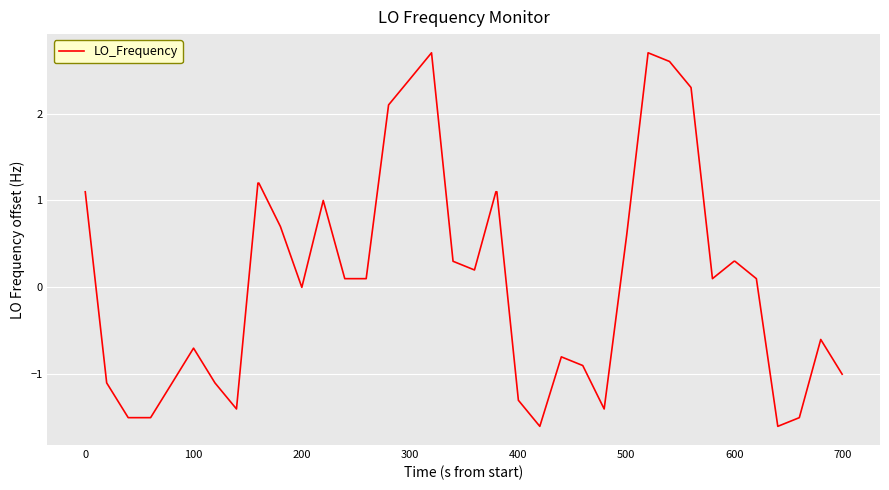

What is the difference between the maximum and minimum values?

4.3